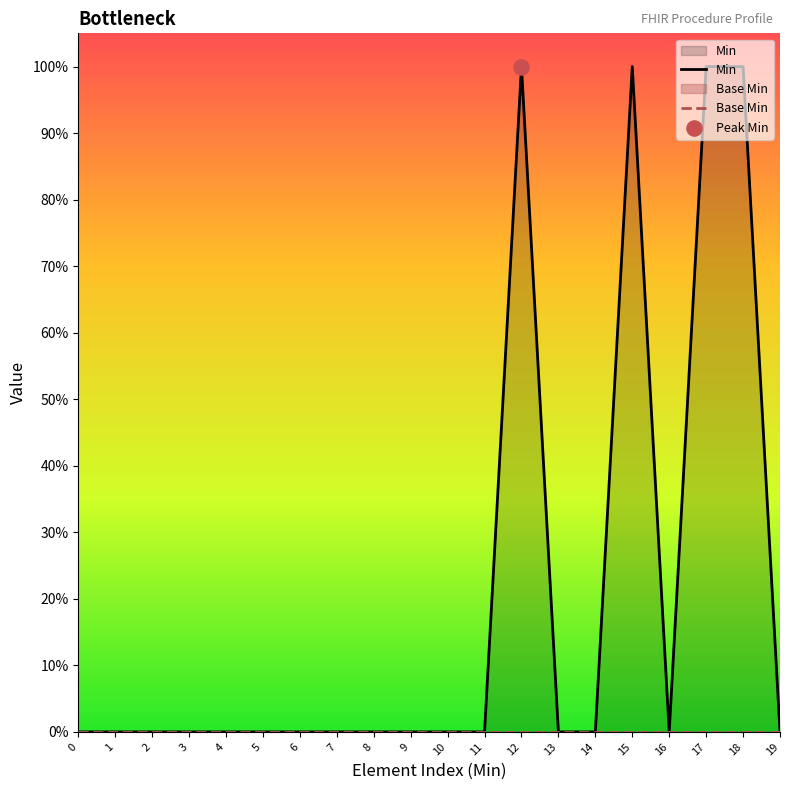

Which series has the largest total across all categories?

Min